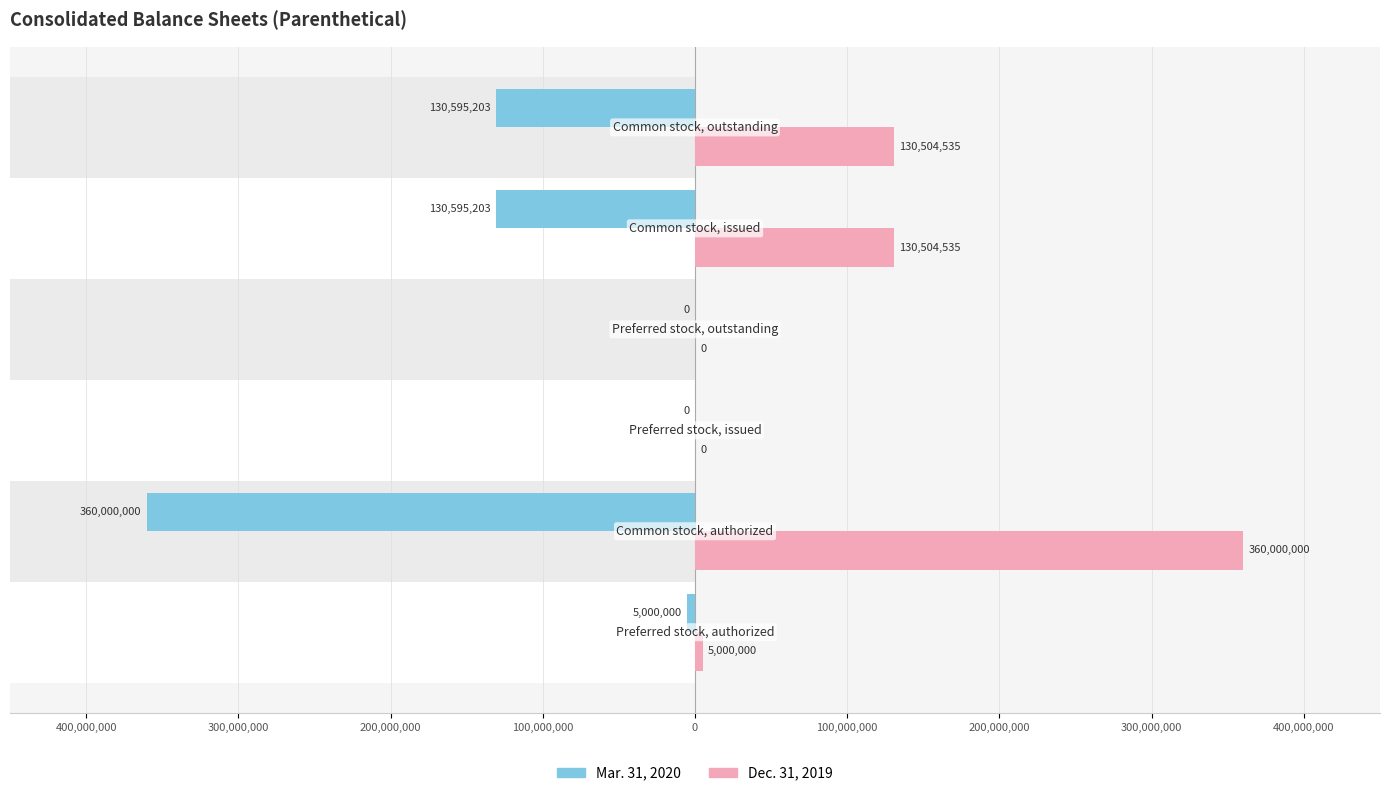

What are all the series names shown in the legend?

Mar. 31, 2020, Dec. 31, 2019